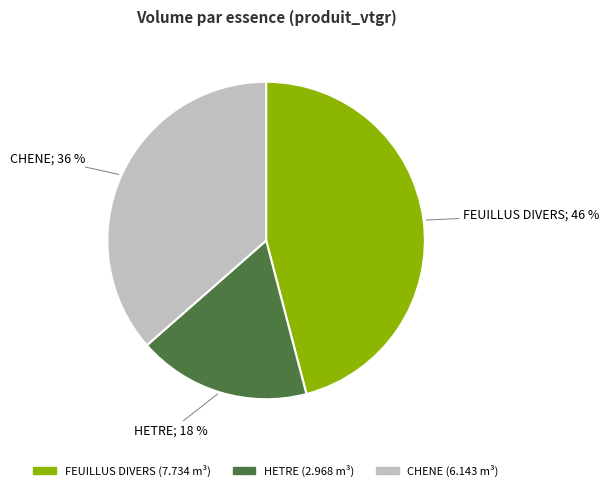

Which category has the biggest portion of the pie?

FEUILLUS DIVERS